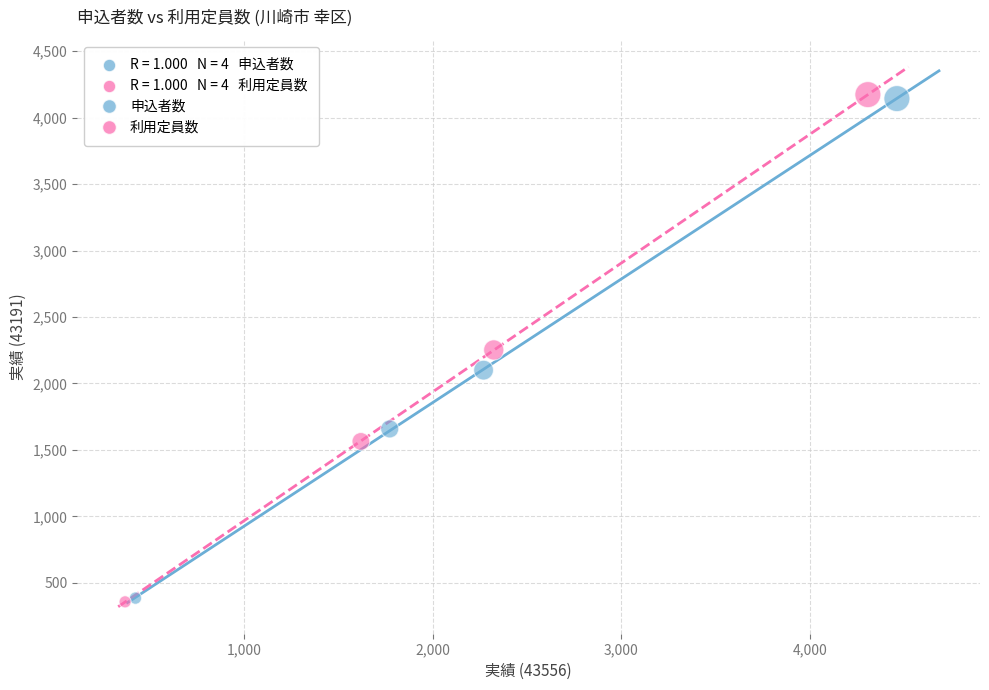

Which series has the largest Y range (max minus min)?

利用定員数